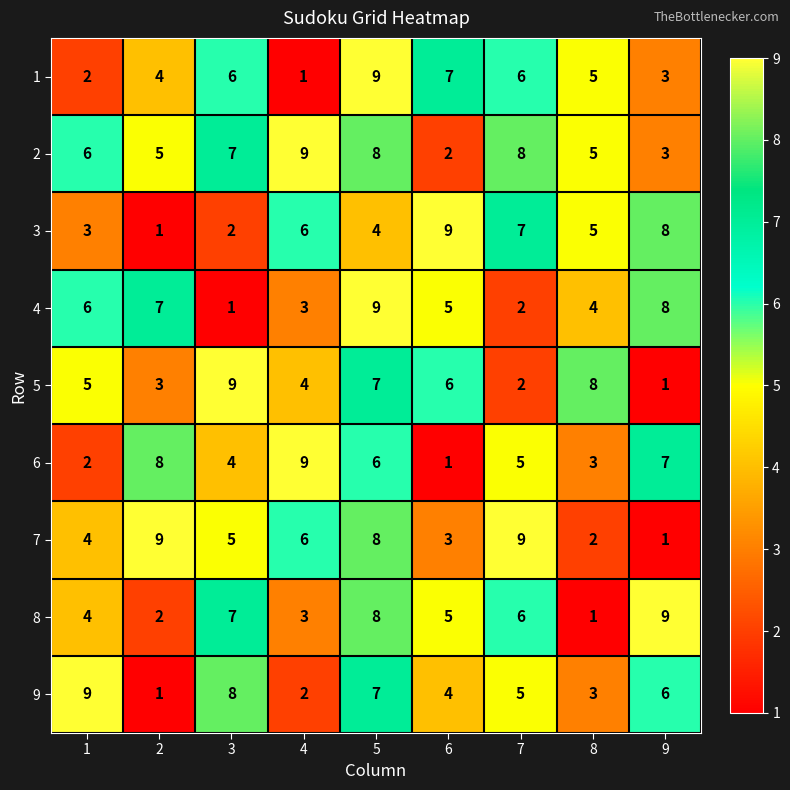

At how many categories does at least one series exceed 2?

9